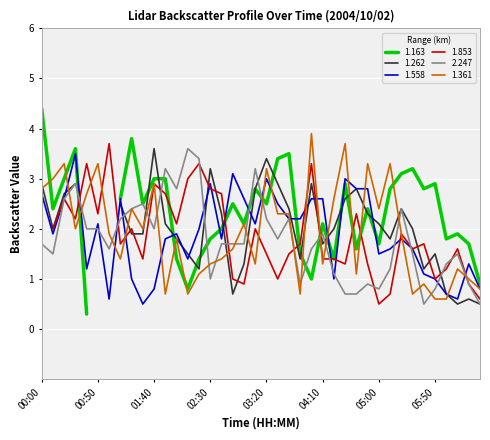

The 1.558 series shows 1.4 at 03:20. True or false?

False